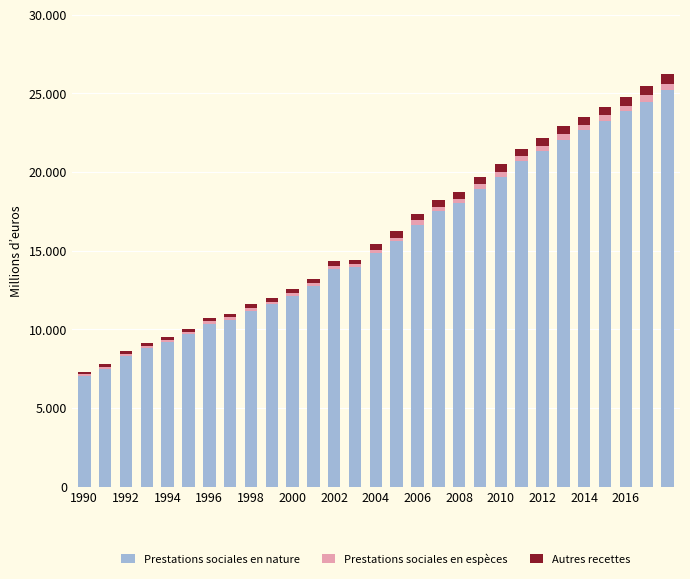

Does the chart contain stacked bars?

Yes